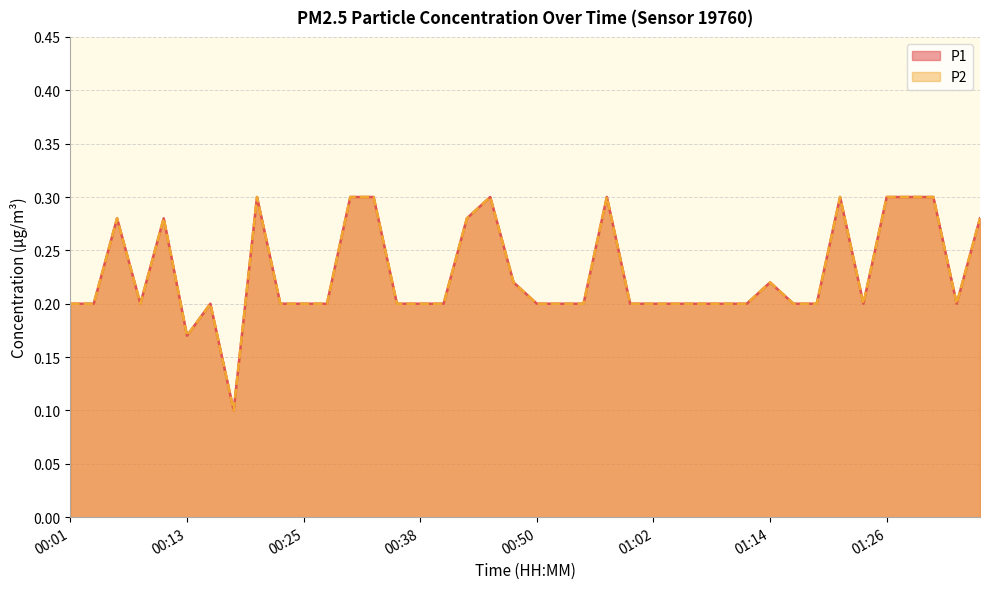

Reading right to left, list all the values displayed in this chart.

P1: 01:36=0.3	01:33=0.2	01:31=0.3	01:29=0.3	01:26=0.3	01:24=0.2	01:21=0.3	01:19=0.2	01:16=0.2	01:14=0.2	01:12=0.2	01:09=0.2	01:07=0.2	01:04=0.2	01:02=0.2	00:59=0.2	00:57=0.3	00:55=0.2	00:52=0.2	00:50=0.2	00:47=0.2	00:45=0.3	00:42=0.3	00:40=0.2	00:38=0.2	00:35=0.2	00:33=0.3	00:30=0.3	00:28=0.2	00:25=0.2	00:23=0.2	00:20=0.3	00:18=0.1	00:16=0.2	00:13=0.2	00:11=0.3	00:08=0.2	00:06=0.3	00:03=0.2	00:01=0.2
P2: 01:36=0.3	01:33=0.2	01:31=0.3	01:29=0.3	01:26=0.3	01:24=0.2	01:21=0.3	01:19=0.2	01:16=0.2	01:14=0.2	01:12=0.2	01:09=0.2	01:07=0.2	01:04=0.2	01:02=0.2	00:59=0.2	00:57=0.3	00:55=0.2	00:52=0.2	00:50=0.2	00:47=0.2	00:45=0.3	00:42=0.3	00:40=0.2	00:38=0.2	00:35=0.2	00:33=0.3	00:30=0.3	00:28=0.2	00:25=0.2	00:23=0.2	00:20=0.3	00:18=0.1	00:16=0.2	00:13=0.2	00:11=0.3	00:08=0.2	00:06=0.3	00:03=0.2	00:01=0.2